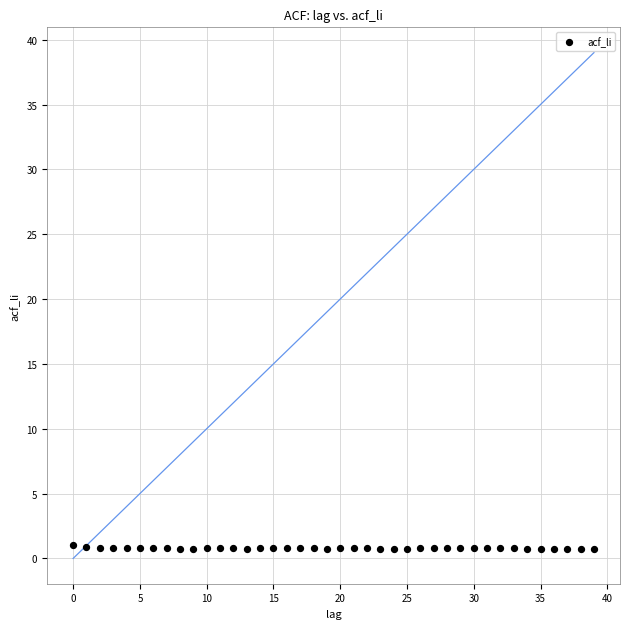

What is the range of Y values (max minus min)?

0.3